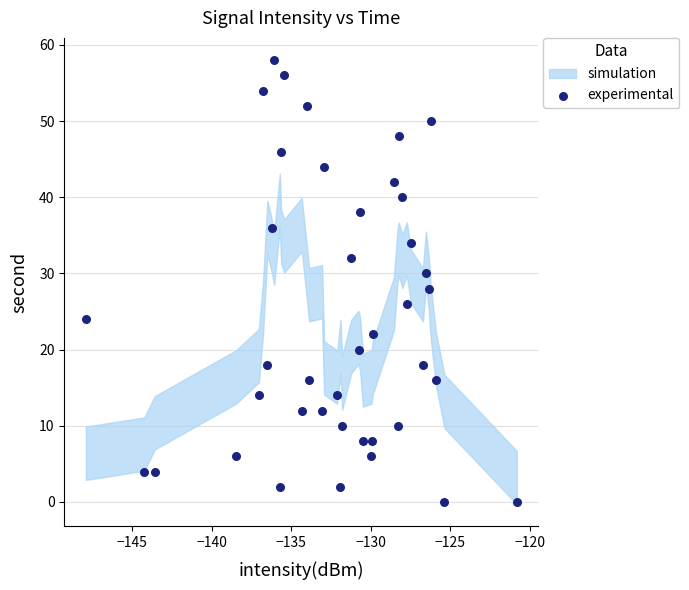

What is the range of Y values (max minus min)?

58